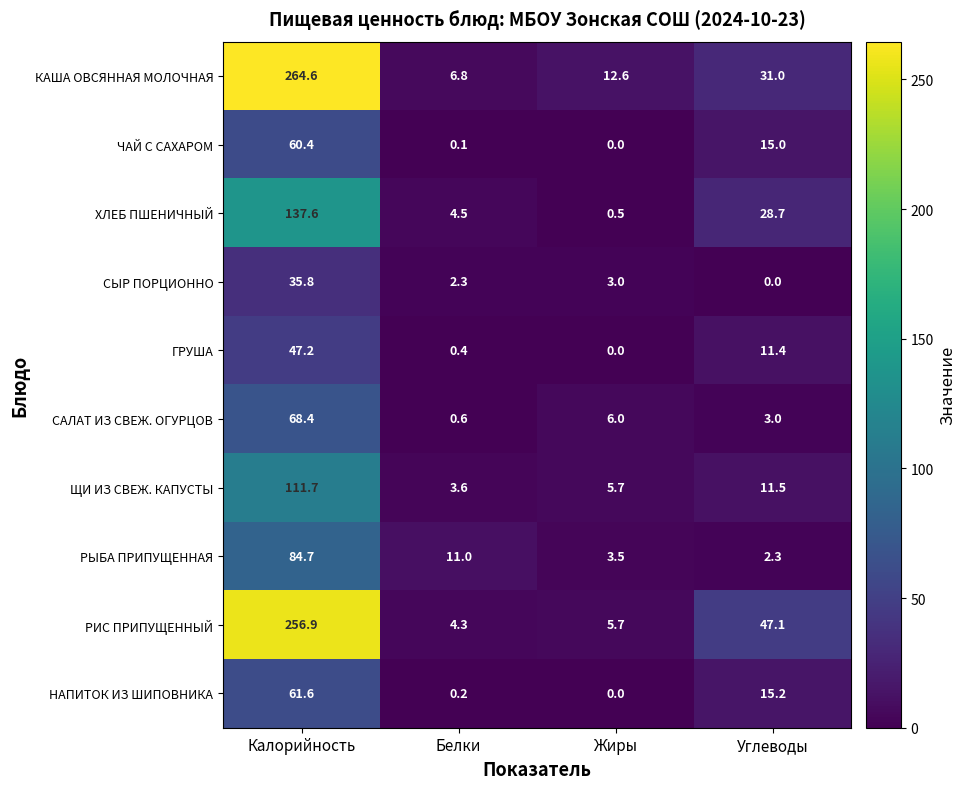

Is it true that САЛАТ ИЗ СВЕЖ. ОГУРЦОВ equals 6.0 at Жиры?

True